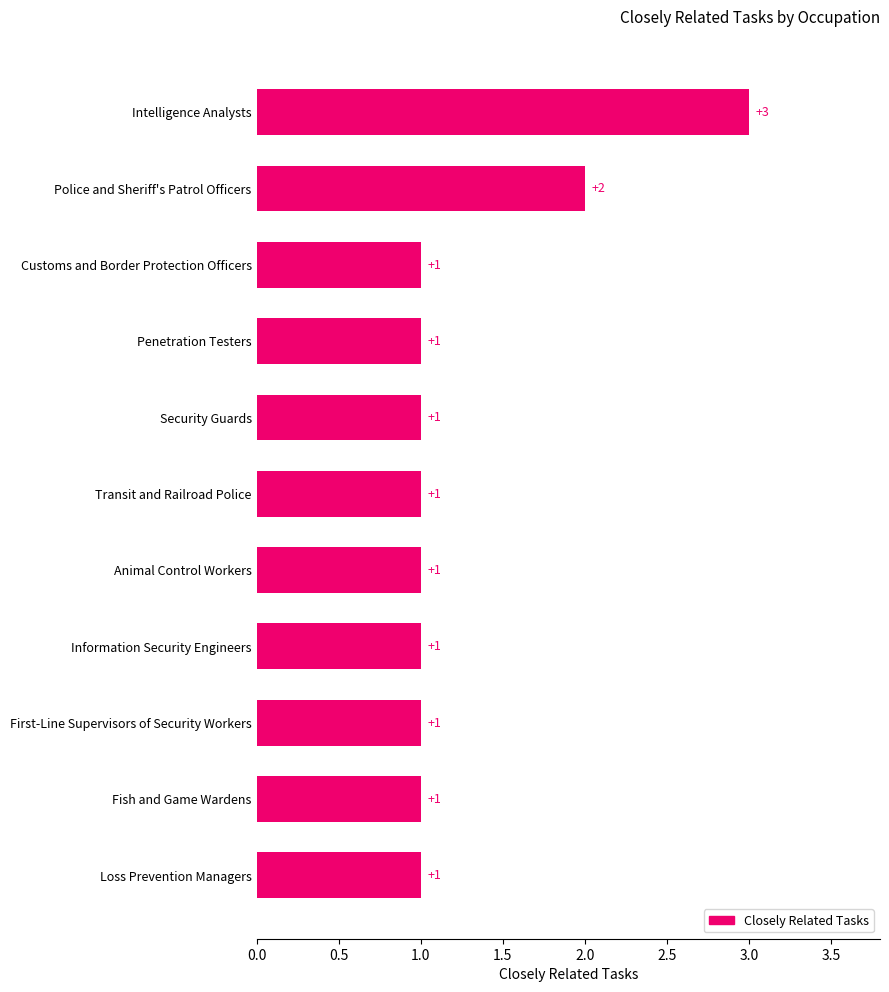

Between Intelligence Analysts and Security Guards, which is larger?

Intelligence Analysts